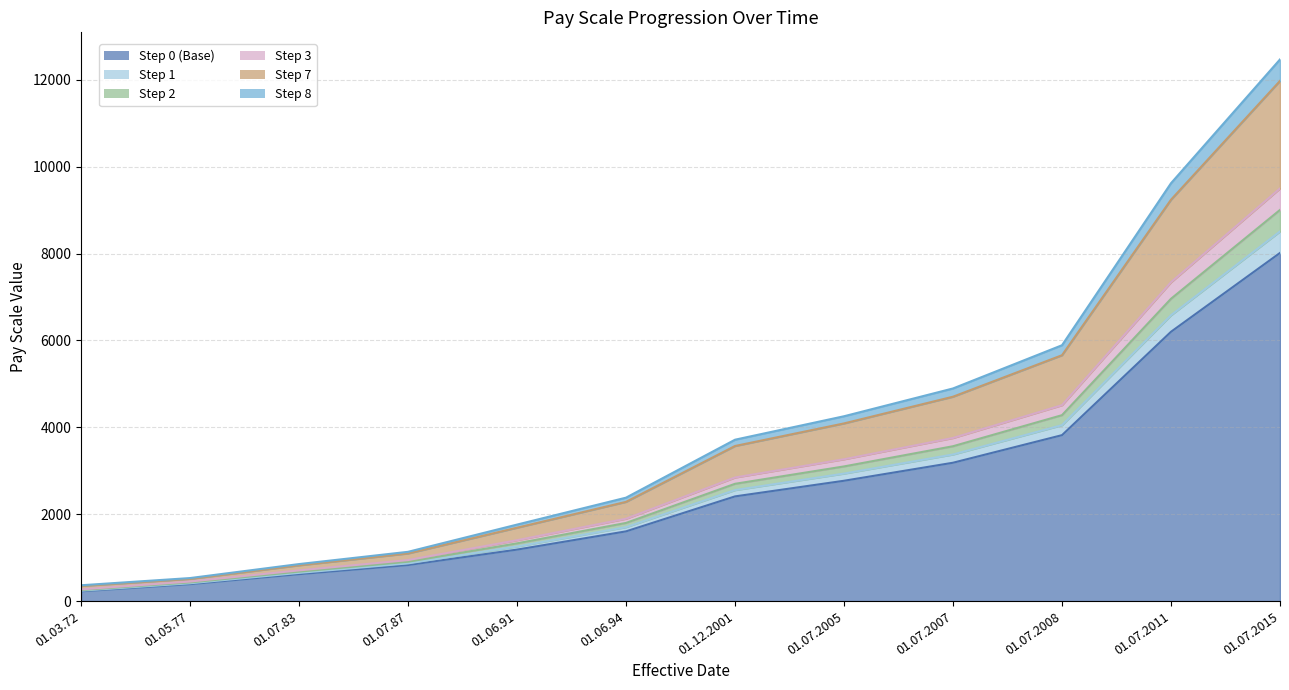

Does the chart have visible grid lines?

Yes